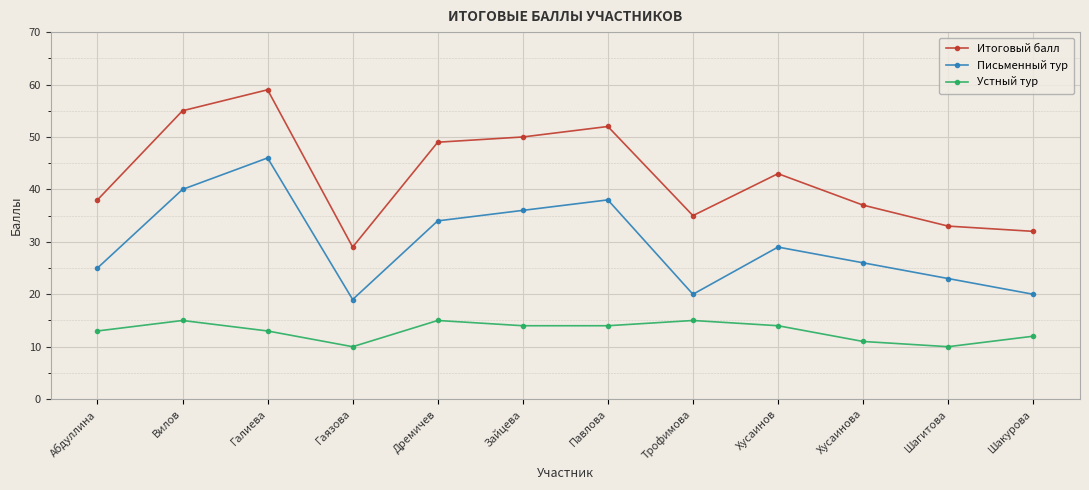

True or false: Устный тур and Письменный тур intersect in this chart.

False